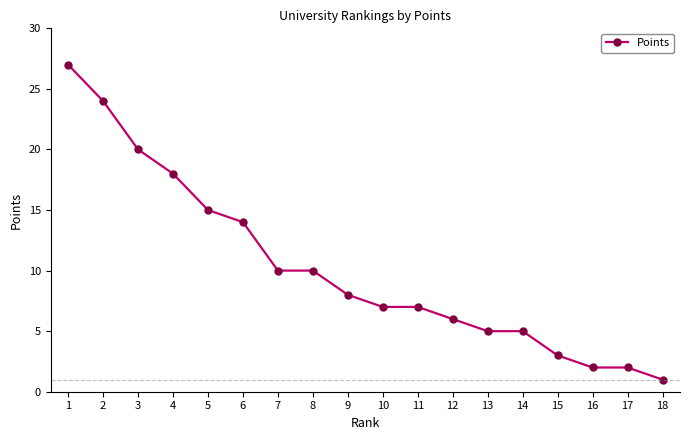

Is this an area chart (filled region under the line)?

No